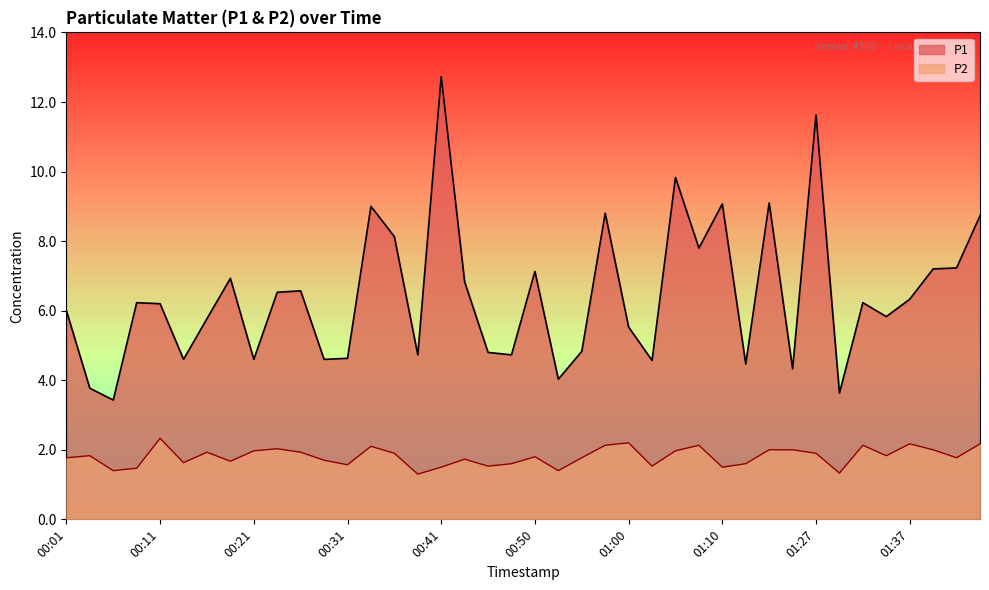

True or false: P1 has a value of 11.6 at 01:27.

True